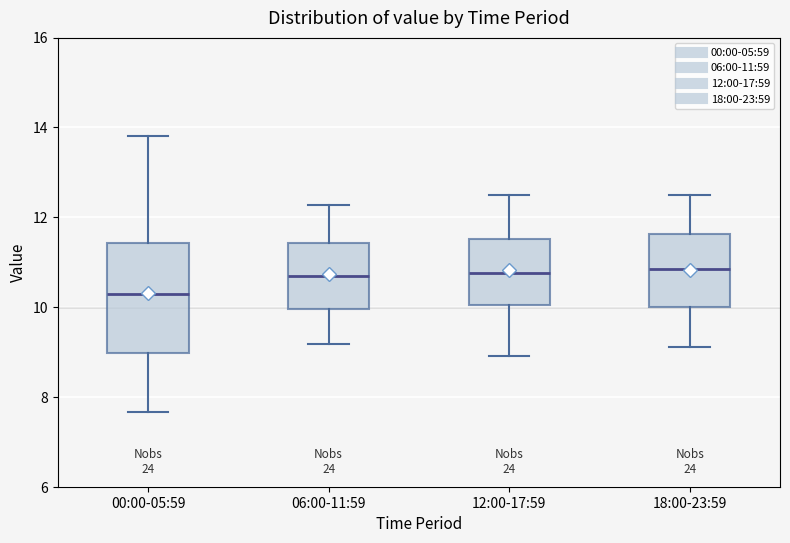

Which box is the tallest, from its lower edge to its upper edge?

00:00-05:59